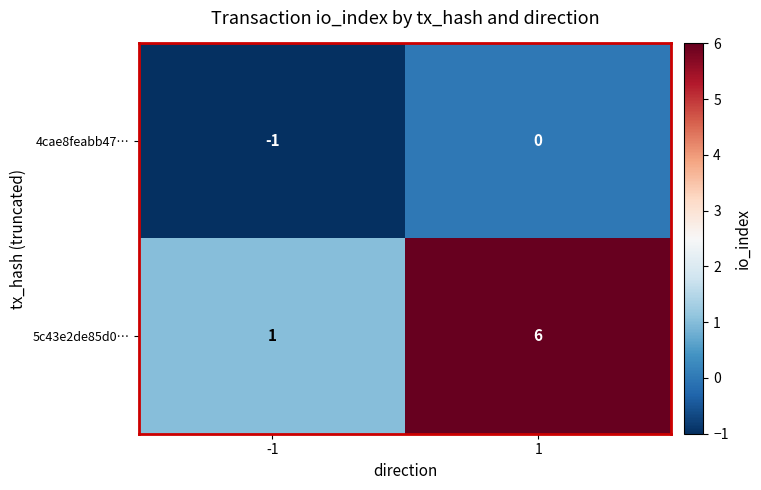

What is the difference between the 5c43e2de85d0… values at 1 and -1?

5